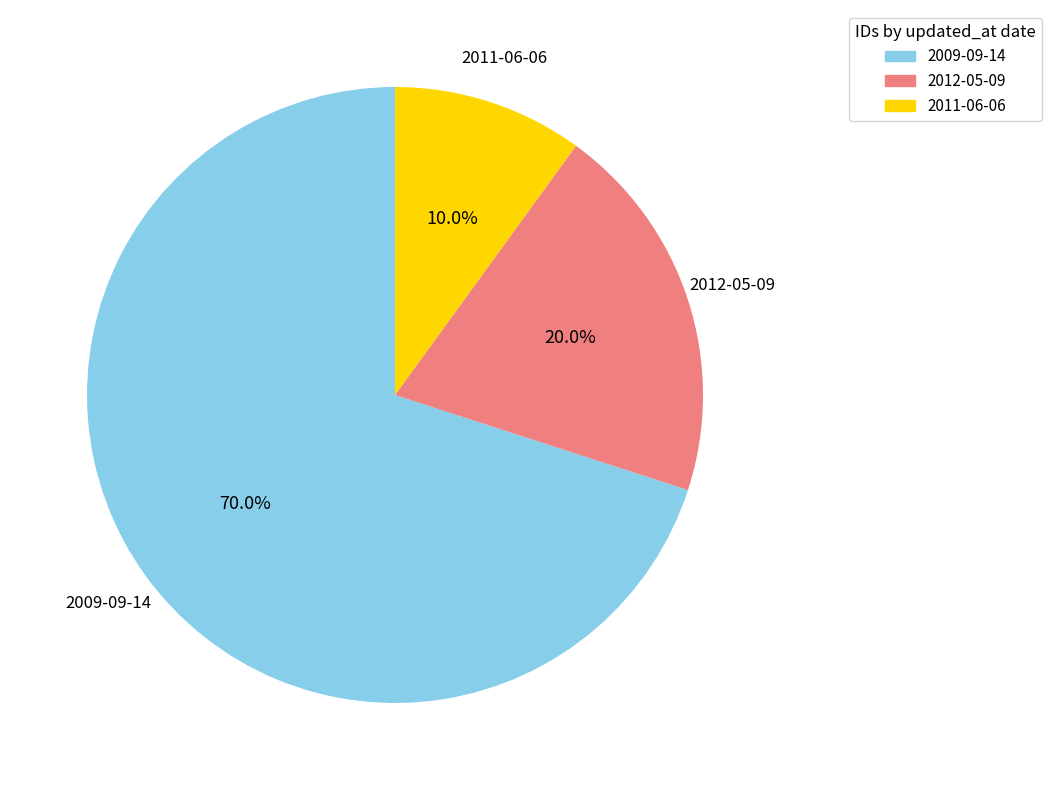

Is there any slice that represents more than half of the pie?

Yes